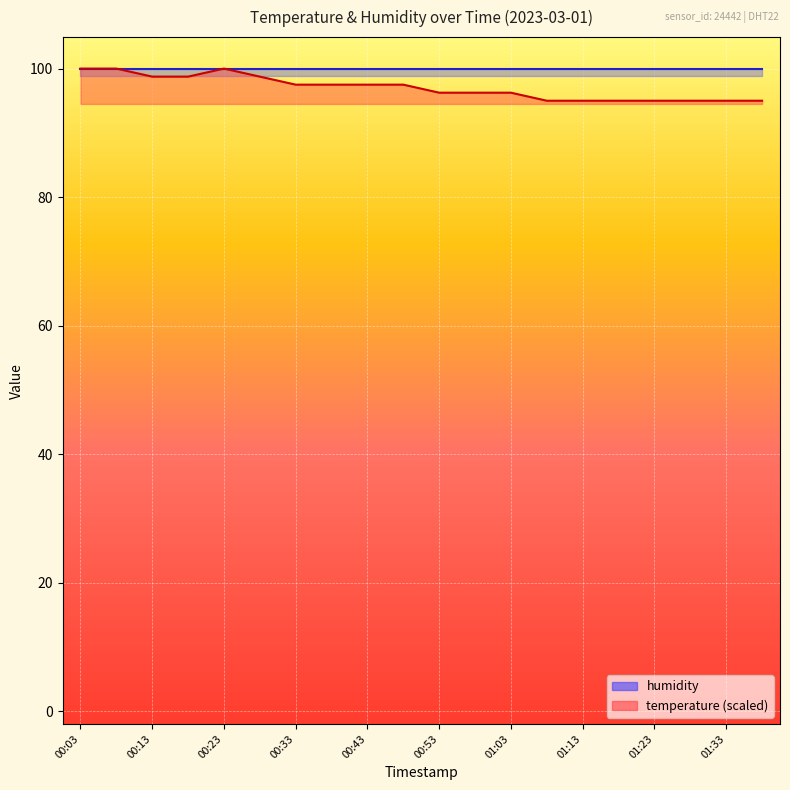

Reading left to right, extract all data points from this chart.

100.0	100.0	98.7	98.7	100.0	98.7	97.5	97.5	97.5	97.5	96.2	96.2	96.2	95.0	95.0	95.0	95.0	95.0	95.0	95.0